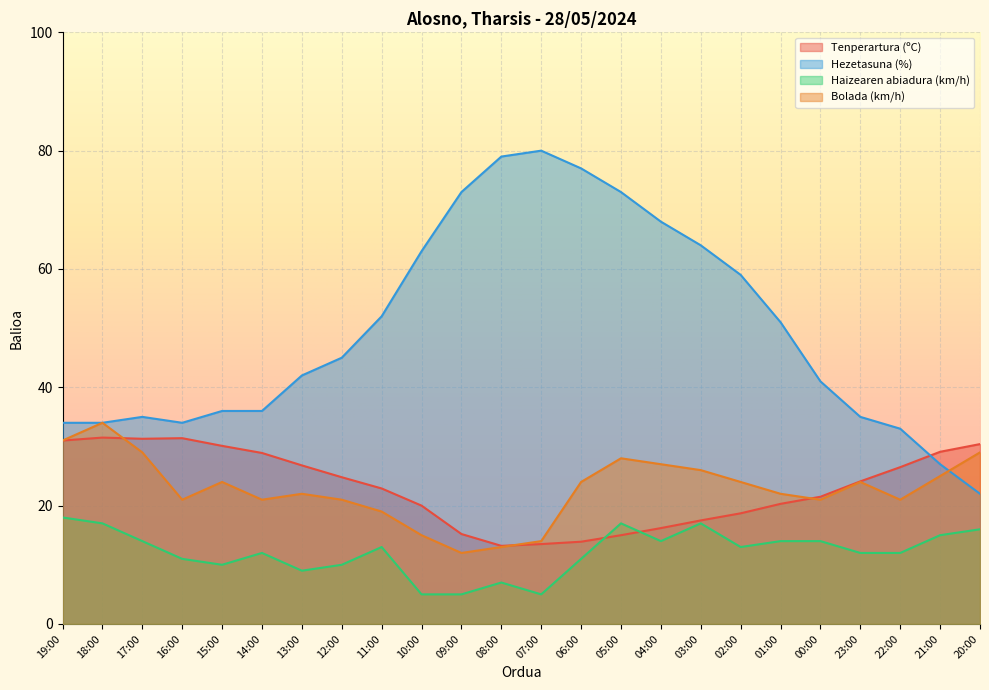

True or false: Haizearen abiadura (km/h) and Hezetasuna (%) intersect in this chart.

False